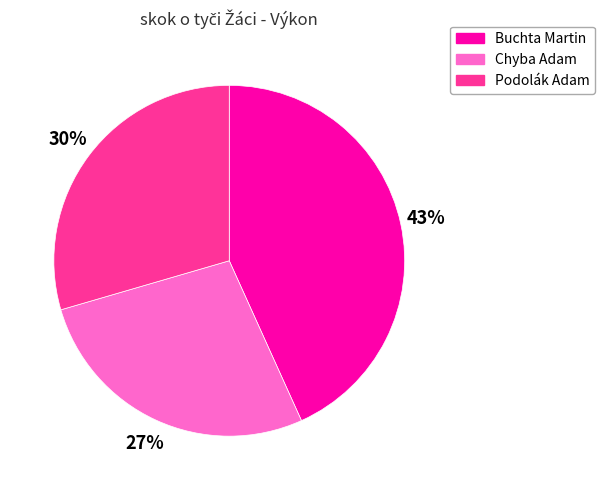

To the nearest percent, what portion does Chyba Adam represent?

27%